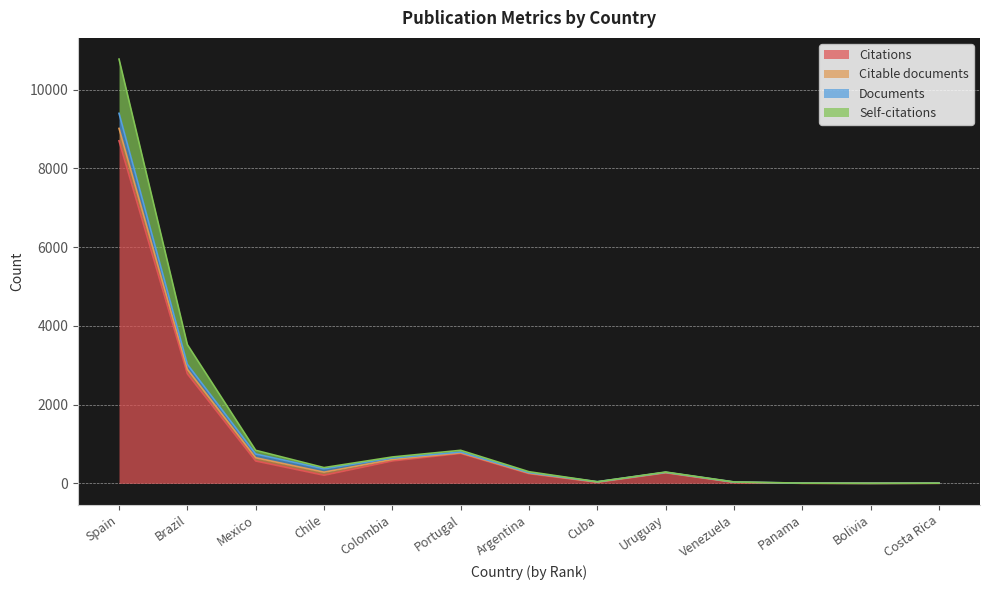

Is the value of Self-citations at Colombia greater than the value of Citations at Portugal?

No